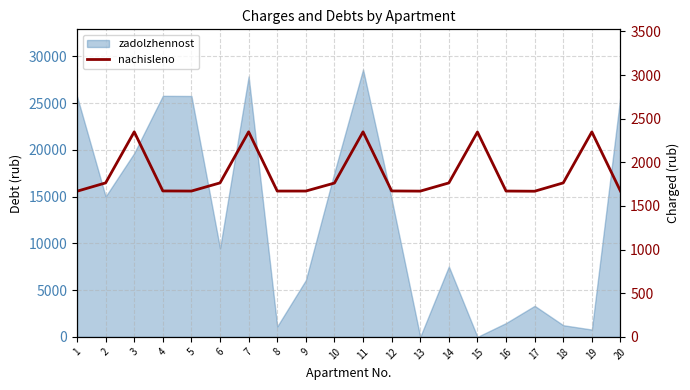

Between 8 and 7, which is larger?

7